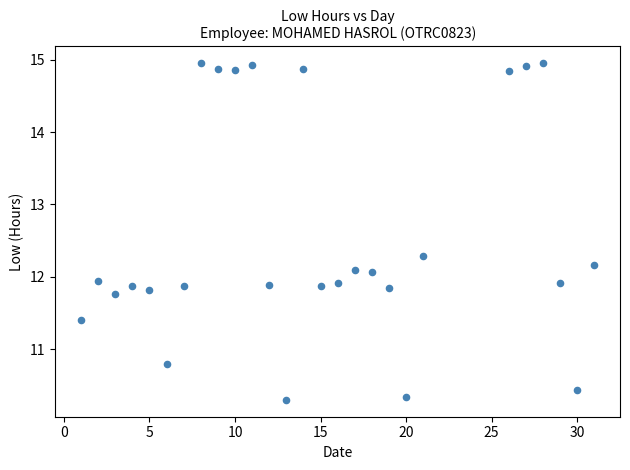

What is the range of X values (max minus min)?

30.0